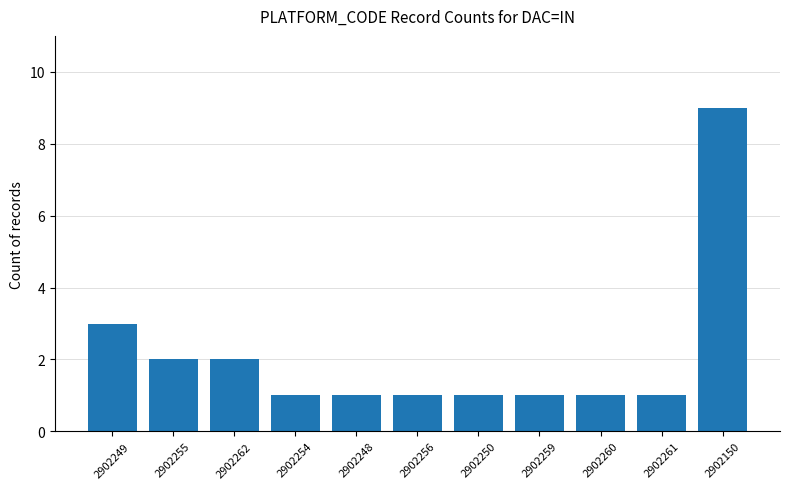

True or false: the data shows 2 at 2902249.

False